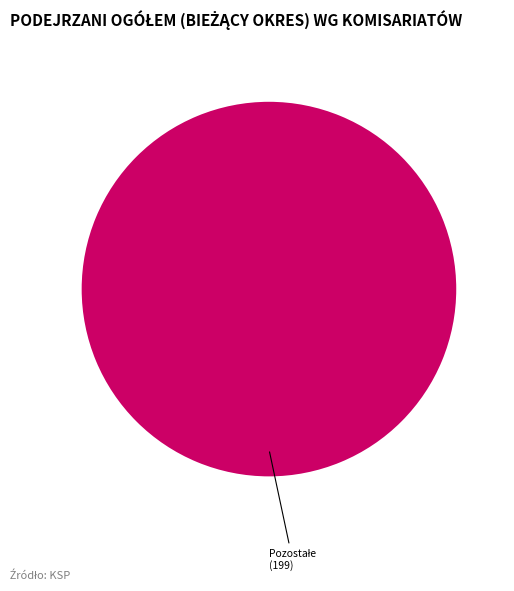

How many segments does this pie chart have?

1